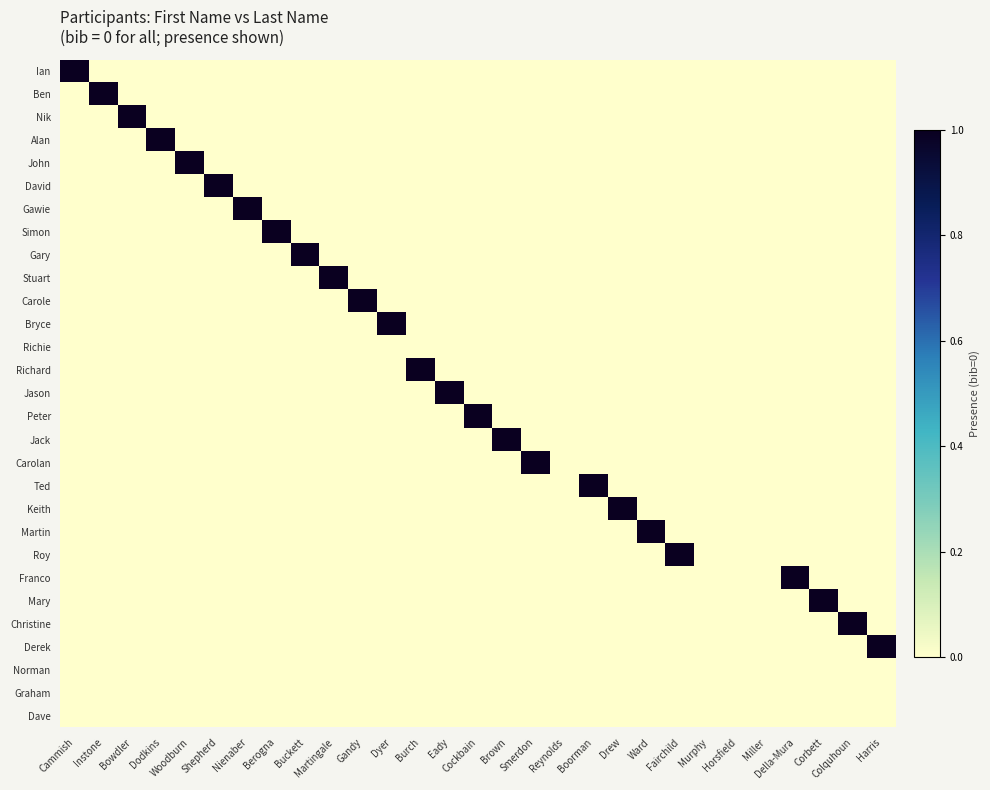

Reading left to right, what are all the values shown in this chart?

Ian: Cammish=1	Instone=0	Bowdler=0	Dodkins=0	Woodburn=0	Shepherd=0	Nienaber=0	Berogna=0	Buckett=0	Martingale=0	Gandy=0	Dyer=0	Burch=0	Eady=0	Cockbain=0	Brown=0	Smerdon=0	Reynolds=0	Boorman=0	Drew=0	Ward=0	Fairchild=0	Murphy=0	Horsfield=0	Miller=0	Della-Mura=0	Corbett=0	Colquhoun=0	Harris=0
Ben: Cammish=0	Instone=1	Bowdler=0	Dodkins=0	Woodburn=0	Shepherd=0	Nienaber=0	Berogna=0	Buckett=0	Martingale=0	Gandy=0	Dyer=0	Burch=0	Eady=0	Cockbain=0	Brown=0	Smerdon=0	Reynolds=0	Boorman=0	Drew=0	Ward=0	Fairchild=0	Murphy=0	Horsfield=0	Miller=0	Della-Mura=0	Corbett=0	Colquhoun=0	Harris=0
Nik: Cammish=0	Instone=0	Bowdler=1	Dodkins=0	Woodburn=0	Shepherd=0	Nienaber=0	Berogna=0	Buckett=0	Martingale=0	Gandy=0	Dyer=0	Burch=0	Eady=0	Cockbain=0	Brown=0	Smerdon=0	Reynolds=0	Boorman=0	Drew=0	Ward=0	Fairchild=0	Murphy=0	Horsfield=0	Miller=0	Della-Mura=0	Corbett=0	Colquhoun=0	Harris=0
Alan: Cammish=0	Instone=0	Bowdler=0	Dodkins=1	Woodburn=0	Shepherd=0	Nienaber=0	Berogna=0	Buckett=0	Martingale=0	Gandy=0	Dyer=0	Burch=0	Eady=0	Cockbain=0	Brown=0	Smerdon=0	Reynolds=0	Boorman=0	Drew=0	Ward=0	Fairchild=0	Murphy=0	Horsfield=0	Miller=0	Della-Mura=0	Corbett=0	Colquhoun=0	Harris=0
John: Cammish=0	Instone=0	Bowdler=0	Dodkins=0	Woodburn=1	Shepherd=0	Nienaber=0	Berogna=0	Buckett=0	Martingale=0	Gandy=0	Dyer=0	Burch=0	Eady=0	Cockbain=0	Brown=0	Smerdon=0	Reynolds=0	Boorman=0	Drew=0	Ward=0	Fairchild=0	Murphy=0	Horsfield=0	Miller=0	Della-Mura=0	Corbett=0	Colquhoun=0	Harris=0
David: Cammish=0	Instone=0	Bowdler=0	Dodkins=0	Woodburn=0	Shepherd=1	Nienaber=0	Berogna=0	Buckett=0	Martingale=0	Gandy=0	Dyer=0	Burch=0	Eady=0	Cockbain=0	Brown=0	Smerdon=0	Reynolds=0	Boorman=0	Drew=0	Ward=0	Fairchild=0	Murphy=0	Horsfield=0	Miller=0	Della-Mura=0	Corbett=0	Colquhoun=0	Harris=0
Gawie: Cammish=0	Instone=0	Bowdler=0	Dodkins=0	Woodburn=0	Shepherd=0	Nienaber=1	Berogna=0	Buckett=0	Martingale=0	Gandy=0	Dyer=0	Burch=0	Eady=0	Cockbain=0	Brown=0	Smerdon=0	Reynolds=0	Boorman=0	Drew=0	Ward=0	Fairchild=0	Murphy=0	Horsfield=0	Miller=0	Della-Mura=0	Corbett=0	Colquhoun=0	Harris=0
Simon: Cammish=0	Instone=0	Bowdler=0	Dodkins=0	Woodburn=0	Shepherd=0	Nienaber=0	Berogna=1	Buckett=0	Martingale=0	Gandy=0	Dyer=0	Burch=0	Eady=0	Cockbain=0	Brown=0	Smerdon=0	Reynolds=0	Boorman=0	Drew=0	Ward=0	Fairchild=0	Murphy=0	Horsfield=0	Miller=0	Della-Mura=0	Corbett=0	Colquhoun=0	Harris=0
Gary: Cammish=0	Instone=0	Bowdler=0	Dodkins=0	Woodburn=0	Shepherd=0	Nienaber=0	Berogna=0	Buckett=1	Martingale=0	Gandy=0	Dyer=0	Burch=0	Eady=0	Cockbain=0	Brown=0	Smerdon=0	Reynolds=0	Boorman=0	Drew=0	Ward=0	Fairchild=0	Murphy=0	Horsfield=0	Miller=0	Della-Mura=0	Corbett=0	Colquhoun=0	Harris=0
Stuart: Cammish=0	Instone=0	Bowdler=0	Dodkins=0	Woodburn=0	Shepherd=0	Nienaber=0	Berogna=0	Buckett=0	Martingale=1	Gandy=0	Dyer=0	Burch=0	Eady=0	Cockbain=0	Brown=0	Smerdon=0	Reynolds=0	Boorman=0	Drew=0	Ward=0	Fairchild=0	Murphy=0	Horsfield=0	Miller=0	Della-Mura=0	Corbett=0	Colquhoun=0	Harris=0
Carole: Cammish=0	Instone=0	Bowdler=0	Dodkins=0	Woodburn=0	Shepherd=0	Nienaber=0	Berogna=0	Buckett=0	Martingale=0	Gandy=1	Dyer=0	Burch=0	Eady=0	Cockbain=0	Brown=0	Smerdon=0	Reynolds=0	Boorman=0	Drew=0	Ward=0	Fairchild=0	Murphy=0	Horsfield=0	Miller=0	Della-Mura=0	Corbett=0	Colquhoun=0	Harris=0
Bryce: Cammish=0	Instone=0	Bowdler=0	Dodkins=0	Woodburn=0	Shepherd=0	Nienaber=0	Berogna=0	Buckett=0	Martingale=0	Gandy=0	Dyer=1	Burch=0	Eady=0	Cockbain=0	Brown=0	Smerdon=0	Reynolds=0	Boorman=0	Drew=0	Ward=0	Fairchild=0	Murphy=0	Horsfield=0	Miller=0	Della-Mura=0	Corbett=0	Colquhoun=0	Harris=0
Richie: Cammish=0	Instone=0	Bowdler=0	Dodkins=0	Woodburn=0	Shepherd=0	Nienaber=0	Berogna=0	Buckett=0	Martingale=0	Gandy=0	Dyer=0	Burch=0	Eady=0	Cockbain=0	Brown=0	Smerdon=0	Reynolds=0	Boorman=0	Drew=0	Ward=0	Fairchild=0	Murphy=0	Horsfield=0	Miller=0	Della-Mura=0	Corbett=0	Colquhoun=0	Harris=0
Richard: Cammish=0	Instone=0	Bowdler=0	Dodkins=0	Woodburn=0	Shepherd=0	Nienaber=0	Berogna=0	Buckett=0	Martingale=0	Gandy=0	Dyer=0	Burch=1	Eady=0	Cockbain=0	Brown=0	Smerdon=0	Reynolds=0	Boorman=0	Drew=0	Ward=0	Fairchild=0	Murphy=0	Horsfield=0	Miller=0	Della-Mura=0	Corbett=0	Colquhoun=0	Harris=0
Jason: Cammish=0	Instone=0	Bowdler=0	Dodkins=0	Woodburn=0	Shepherd=0	Nienaber=0	Berogna=0	Buckett=0	Martingale=0	Gandy=0	Dyer=0	Burch=0	Eady=1	Cockbain=0	Brown=0	Smerdon=0	Reynolds=0	Boorman=0	Drew=0	Ward=0	Fairchild=0	Murphy=0	Horsfield=0	Miller=0	Della-Mura=0	Corbett=0	Colquhoun=0	Harris=0
Peter: Cammish=0	Instone=0	Bowdler=0	Dodkins=0	Woodburn=0	Shepherd=0	Nienaber=0	Berogna=0	Buckett=0	Martingale=0	Gandy=0	Dyer=0	Burch=0	Eady=0	Cockbain=1	Brown=0	Smerdon=0	Reynolds=0	Boorman=0	Drew=0	Ward=0	Fairchild=0	Murphy=0	Horsfield=0	Miller=0	Della-Mura=0	Corbett=0	Colquhoun=0	Harris=0
Jack: Cammish=0	Instone=0	Bowdler=0	Dodkins=0	Woodburn=0	Shepherd=0	Nienaber=0	Berogna=0	Buckett=0	Martingale=0	Gandy=0	Dyer=0	Burch=0	Eady=0	Cockbain=0	Brown=1	Smerdon=0	Reynolds=0	Boorman=0	Drew=0	Ward=0	Fairchild=0	Murphy=0	Horsfield=0	Miller=0	Della-Mura=0	Corbett=0	Colquhoun=0	Harris=0
Carolan: Cammish=0	Instone=0	Bowdler=0	Dodkins=0	Woodburn=0	Shepherd=0	Nienaber=0	Berogna=0	Buckett=0	Martingale=0	Gandy=0	Dyer=0	Burch=0	Eady=0	Cockbain=0	Brown=0	Smerdon=1	Reynolds=0	Boorman=0	Drew=0	Ward=0	Fairchild=0	Murphy=0	Horsfield=0	Miller=0	Della-Mura=0	Corbett=0	Colquhoun=0	Harris=0
Ted: Cammish=0	Instone=0	Bowdler=0	Dodkins=0	Woodburn=0	Shepherd=0	Nienaber=0	Berogna=0	Buckett=0	Martingale=0	Gandy=0	Dyer=0	Burch=0	Eady=0	Cockbain=0	Brown=0	Smerdon=0	Reynolds=0	Boorman=1	Drew=0	Ward=0	Fairchild=0	Murphy=0	Horsfield=0	Miller=0	Della-Mura=0	Corbett=0	Colquhoun=0	Harris=0
Keith: Cammish=0	Instone=0	Bowdler=0	Dodkins=0	Woodburn=0	Shepherd=0	Nienaber=0	Berogna=0	Buckett=0	Martingale=0	Gandy=0	Dyer=0	Burch=0	Eady=0	Cockbain=0	Brown=0	Smerdon=0	Reynolds=0	Boorman=0	Drew=1	Ward=0	Fairchild=0	Murphy=0	Horsfield=0	Miller=0	Della-Mura=0	Corbett=0	Colquhoun=0	Harris=0
Martin: Cammish=0	Instone=0	Bowdler=0	Dodkins=0	Woodburn=0	Shepherd=0	Nienaber=0	Berogna=0	Buckett=0	Martingale=0	Gandy=0	Dyer=0	Burch=0	Eady=0	Cockbain=0	Brown=0	Smerdon=0	Reynolds=0	Boorman=0	Drew=0	Ward=1	Fairchild=0	Murphy=0	Horsfield=0	Miller=0	Della-Mura=0	Corbett=0	Colquhoun=0	Harris=0
Roy: Cammish=0	Instone=0	Bowdler=0	Dodkins=0	Woodburn=0	Shepherd=0	Nienaber=0	Berogna=0	Buckett=0	Martingale=0	Gandy=0	Dyer=0	Burch=0	Eady=0	Cockbain=0	Brown=0	Smerdon=0	Reynolds=0	Boorman=0	Drew=0	Ward=0	Fairchild=1	Murphy=0	Horsfield=0	Miller=0	Della-Mura=0	Corbett=0	Colquhoun=0	Harris=0
Franco: Cammish=0	Instone=0	Bowdler=0	Dodkins=0	Woodburn=0	Shepherd=0	Nienaber=0	Berogna=0	Buckett=0	Martingale=0	Gandy=0	Dyer=0	Burch=0	Eady=0	Cockbain=0	Brown=0	Smerdon=0	Reynolds=0	Boorman=0	Drew=0	Ward=0	Fairchild=0	Murphy=0	Horsfield=0	Miller=0	Della-Mura=1	Corbett=0	Colquhoun=0	Harris=0
Mary: Cammish=0	Instone=0	Bowdler=0	Dodkins=0	Woodburn=0	Shepherd=0	Nienaber=0	Berogna=0	Buckett=0	Martingale=0	Gandy=0	Dyer=0	Burch=0	Eady=0	Cockbain=0	Brown=0	Smerdon=0	Reynolds=0	Boorman=0	Drew=0	Ward=0	Fairchild=0	Murphy=0	Horsfield=0	Miller=0	Della-Mura=0	Corbett=1	Colquhoun=0	Harris=0
Christine: Cammish=0	Instone=0	Bowdler=0	Dodkins=0	Woodburn=0	Shepherd=0	Nienaber=0	Berogna=0	Buckett=0	Martingale=0	Gandy=0	Dyer=0	Burch=0	Eady=0	Cockbain=0	Brown=0	Smerdon=0	Reynolds=0	Boorman=0	Drew=0	Ward=0	Fairchild=0	Murphy=0	Horsfield=0	Miller=0	Della-Mura=0	Corbett=0	Colquhoun=1	Harris=0
Derek: Cammish=0	Instone=0	Bowdler=0	Dodkins=0	Woodburn=0	Shepherd=0	Nienaber=0	Berogna=0	Buckett=0	Martingale=0	Gandy=0	Dyer=0	Burch=0	Eady=0	Cockbain=0	Brown=0	Smerdon=0	Reynolds=0	Boorman=0	Drew=0	Ward=0	Fairchild=0	Murphy=0	Horsfield=0	Miller=0	Della-Mura=0	Corbett=0	Colquhoun=0	Harris=1
Norman: Cammish=0	Instone=0	Bowdler=0	Dodkins=0	Woodburn=0	Shepherd=0	Nienaber=0	Berogna=0	Buckett=0	Martingale=0	Gandy=0	Dyer=0	Burch=0	Eady=0	Cockbain=0	Brown=0	Smerdon=0	Reynolds=0	Boorman=0	Drew=0	Ward=0	Fairchild=0	Murphy=0	Horsfield=0	Miller=0	Della-Mura=0	Corbett=0	Colquhoun=0	Harris=0
Graham: Cammish=0	Instone=0	Bowdler=0	Dodkins=0	Woodburn=0	Shepherd=0	Nienaber=0	Berogna=0	Buckett=0	Martingale=0	Gandy=0	Dyer=0	Burch=0	Eady=0	Cockbain=0	Brown=0	Smerdon=0	Reynolds=0	Boorman=0	Drew=0	Ward=0	Fairchild=0	Murphy=0	Horsfield=0	Miller=0	Della-Mura=0	Corbett=0	Colquhoun=0	Harris=0
Dave: Cammish=0	Instone=0	Bowdler=0	Dodkins=0	Woodburn=0	Shepherd=0	Nienaber=0	Berogna=0	Buckett=0	Martingale=0	Gandy=0	Dyer=0	Burch=0	Eady=0	Cockbain=0	Brown=0	Smerdon=0	Reynolds=0	Boorman=0	Drew=0	Ward=0	Fairchild=0	Murphy=0	Horsfield=0	Miller=0	Della-Mura=0	Corbett=0	Colquhoun=0	Harris=0